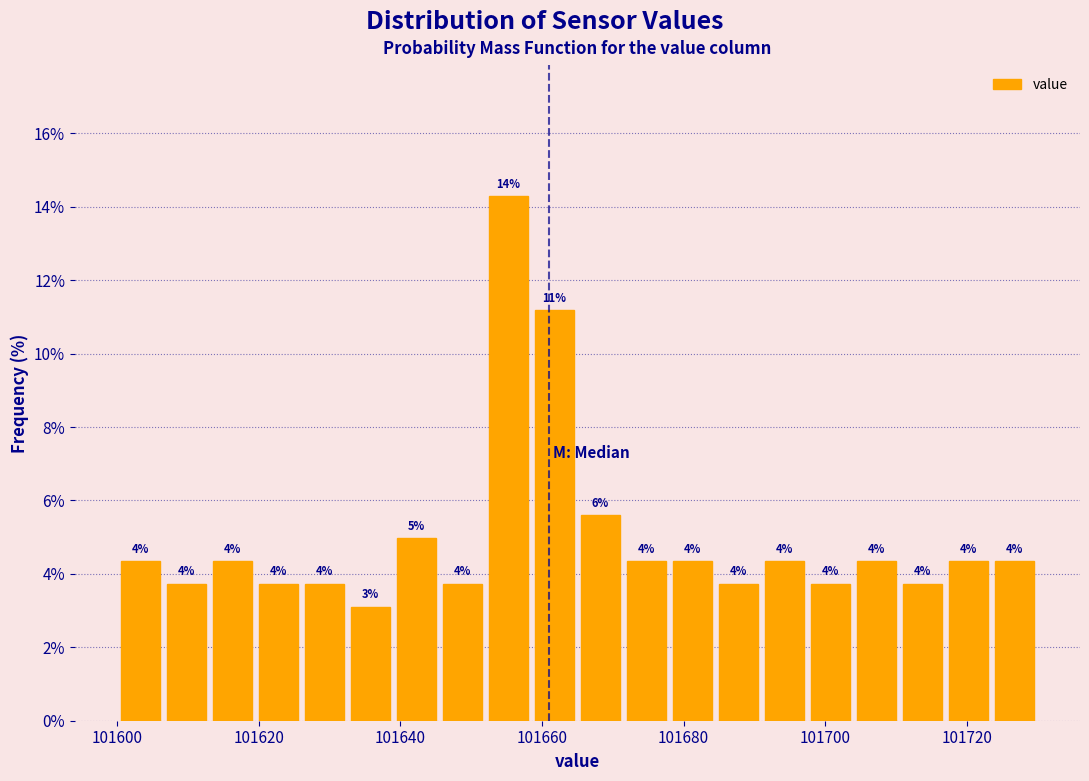

Around what value on the x-axis is the tallest bar? Give the approximate position of its centre, as read against the axis.

101656